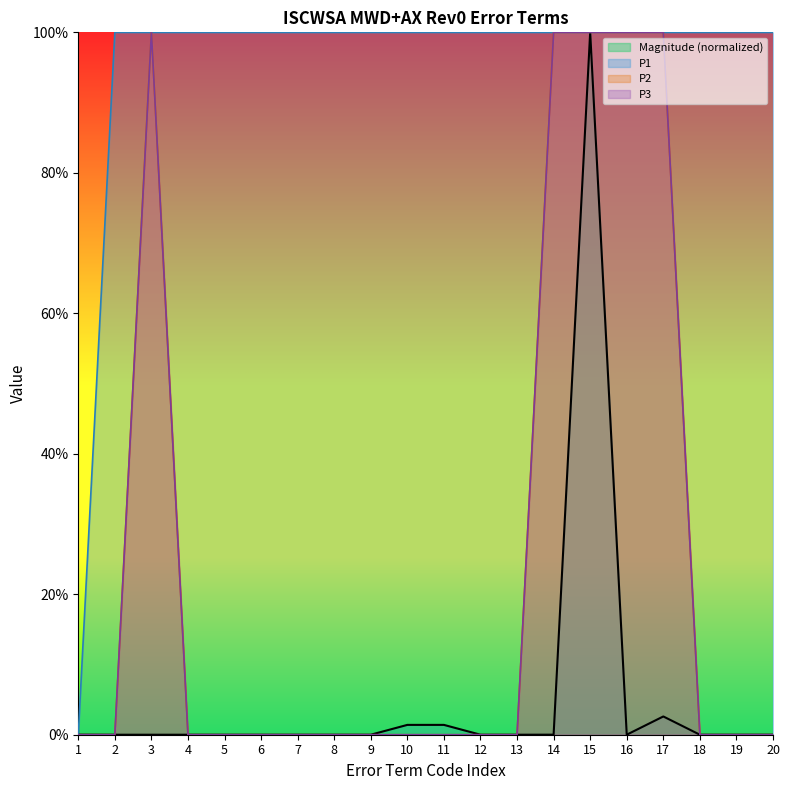

At which category does P2 reach its first local peak?

3